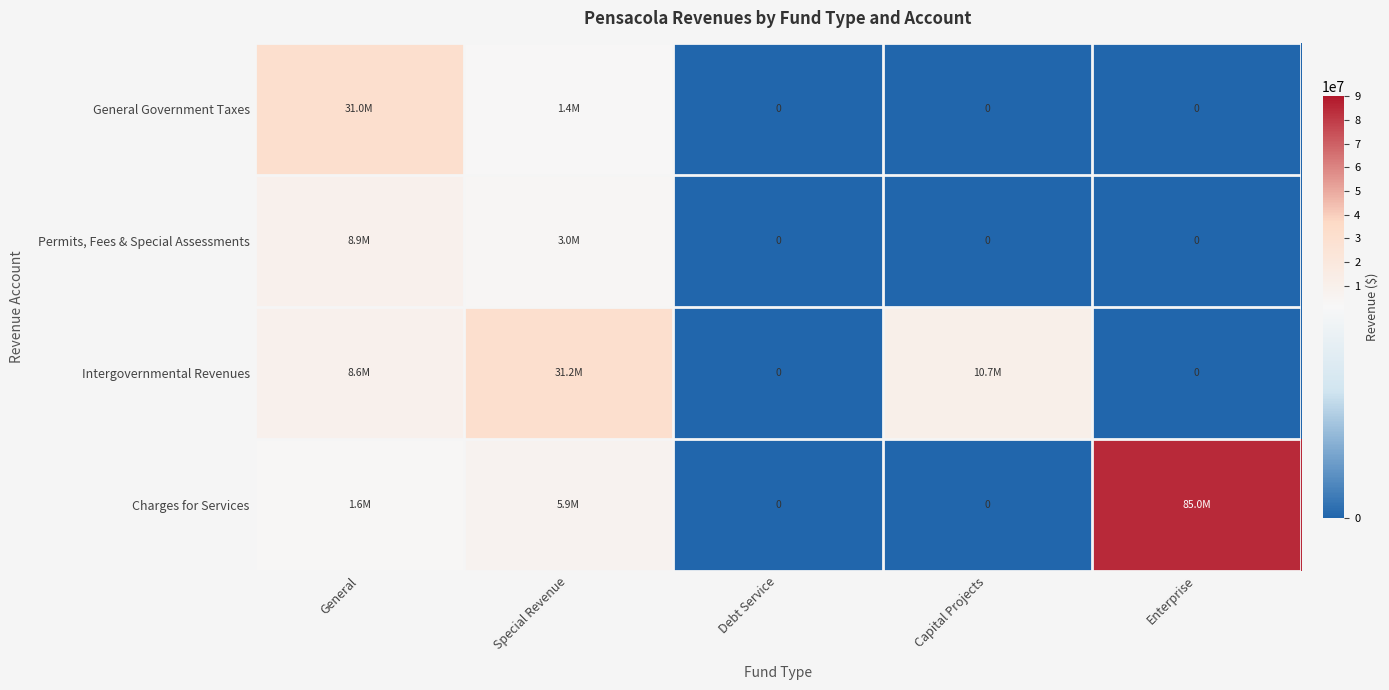

Rank the series at General from highest to lowest value.

General Government Taxes, Permits, Fees & Special Assessments, Intergovernmental Revenues, Charges for Services